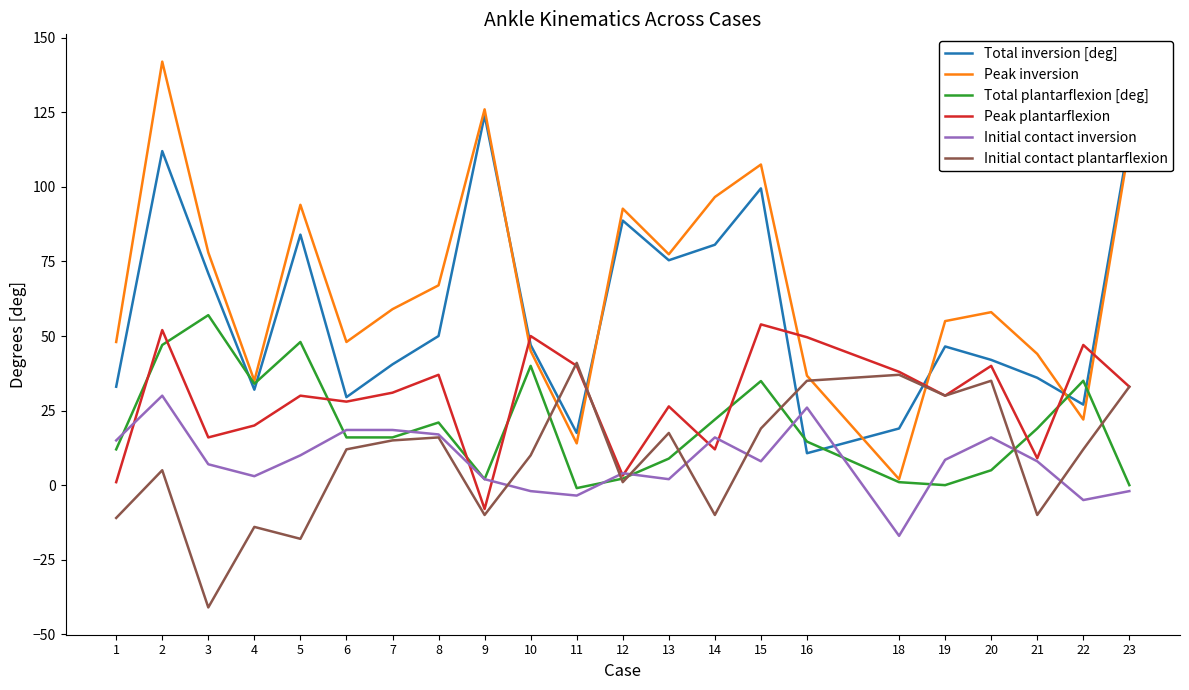

Which series has the largest range (max minus min)?

Peak inversion